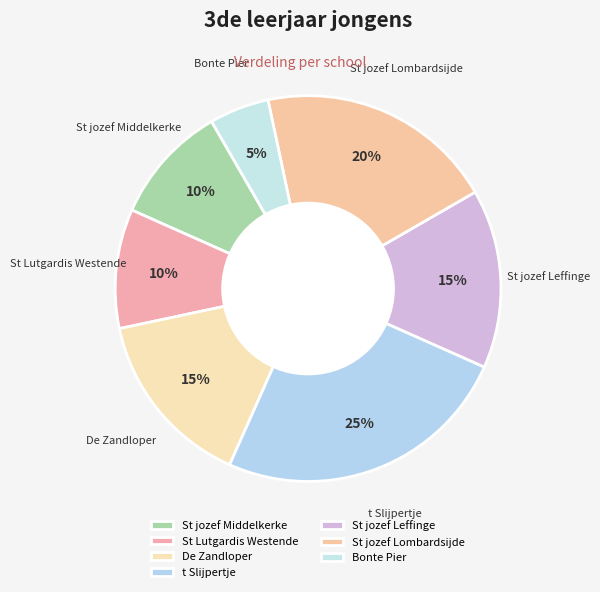

How many segments does this pie chart have?

7